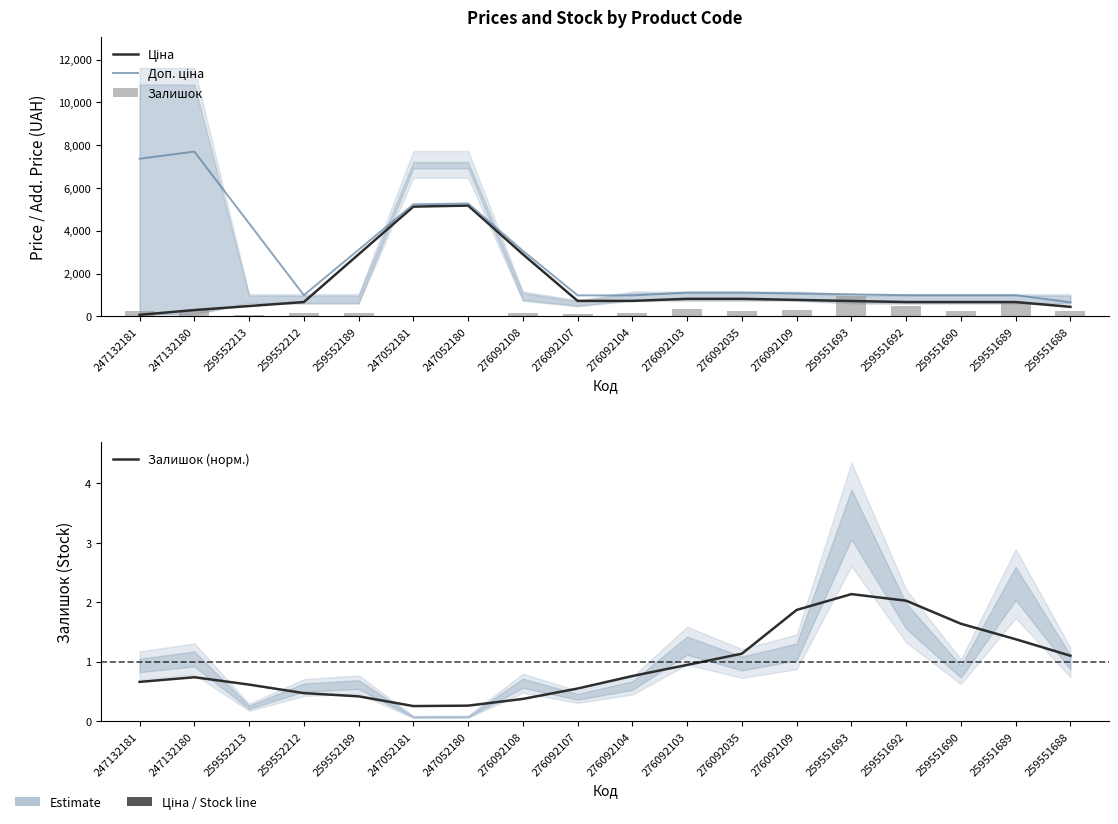

What are all the series names shown in the legend?

Ціна, Доп. ціна, Залишок, Залишок (норм.)